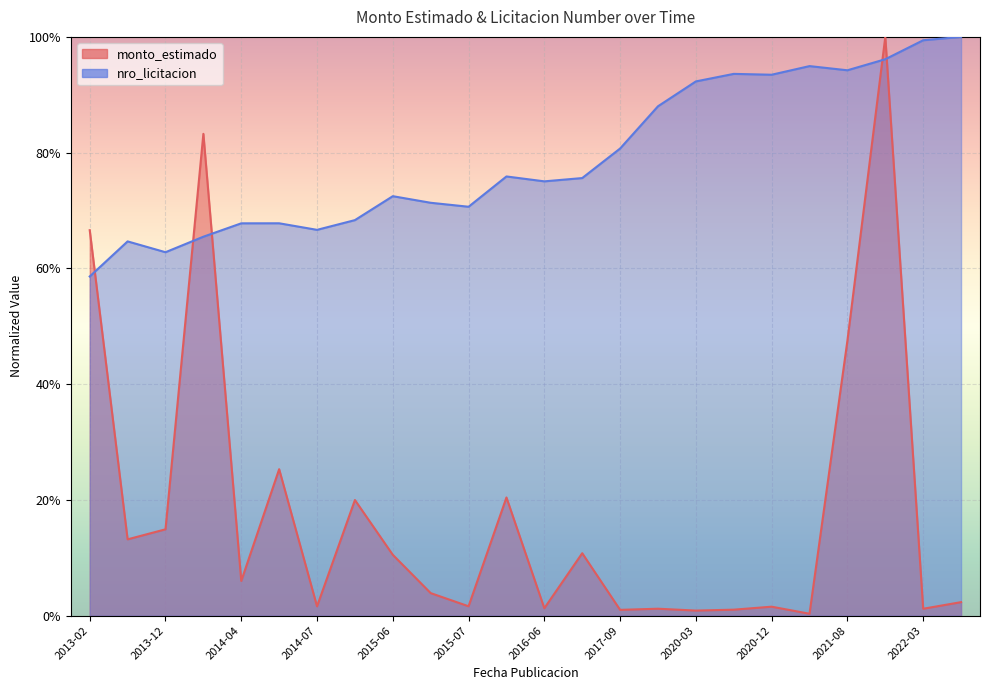

Between 2013-11-29 and 2015-07-02, which series saw the biggest shift?

monto_estimado